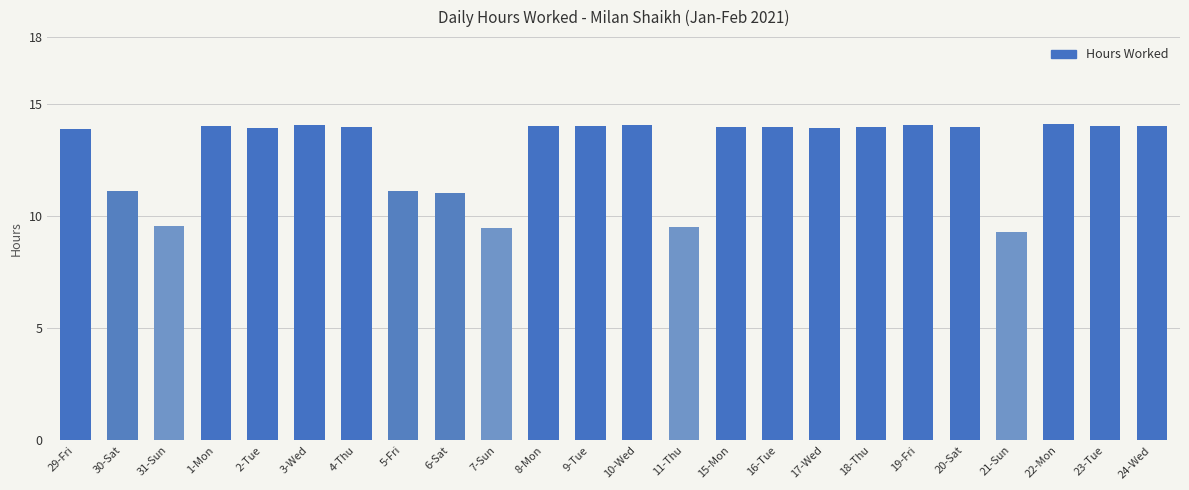

How many bars are there in total?

24